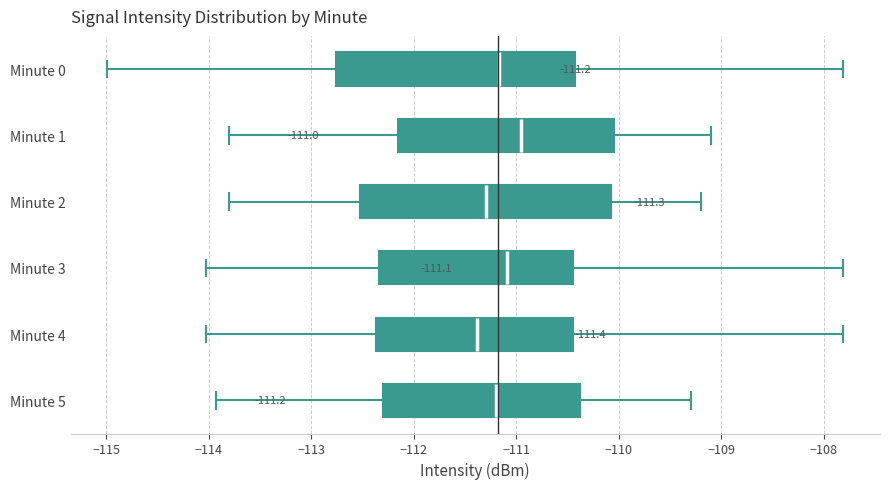

Which box's median line is the furthest to the right?

Minute 1